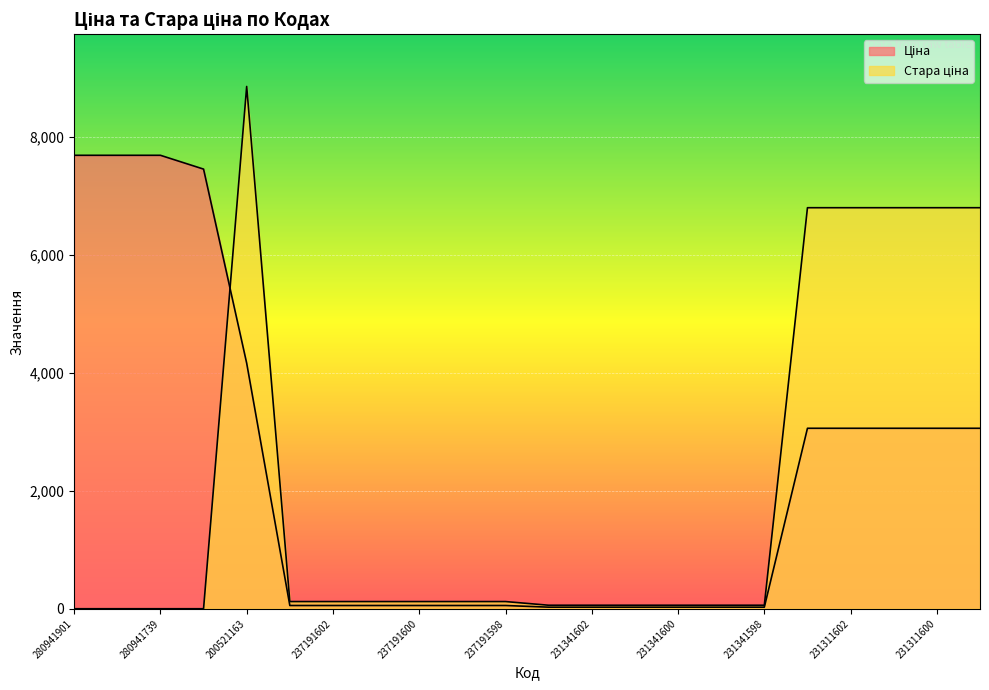

True or false: Стара ціна has more than 2 interior local peaks.

False